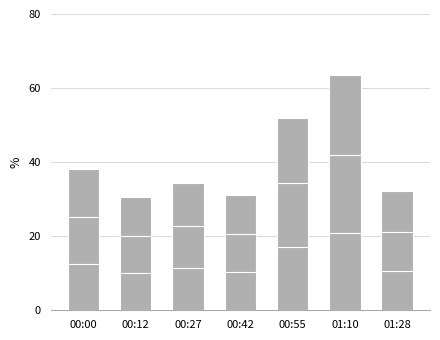

What is the value of the 4th bar from the left?

31.2